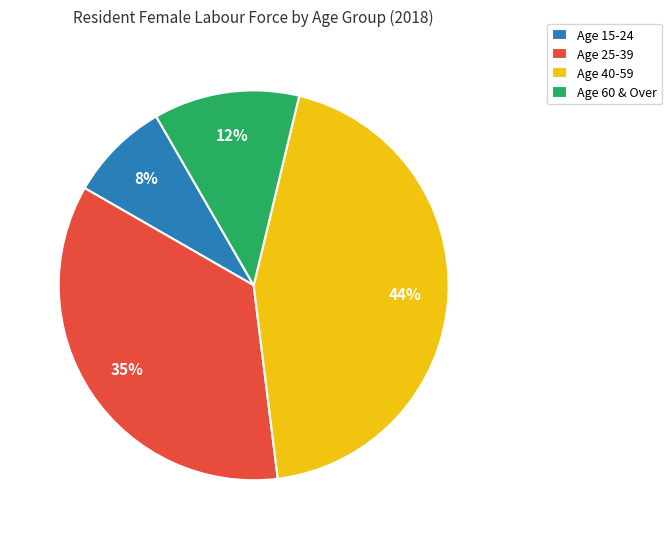

What percentage is the Age 60 & Over slice, to the nearest percent?

12%